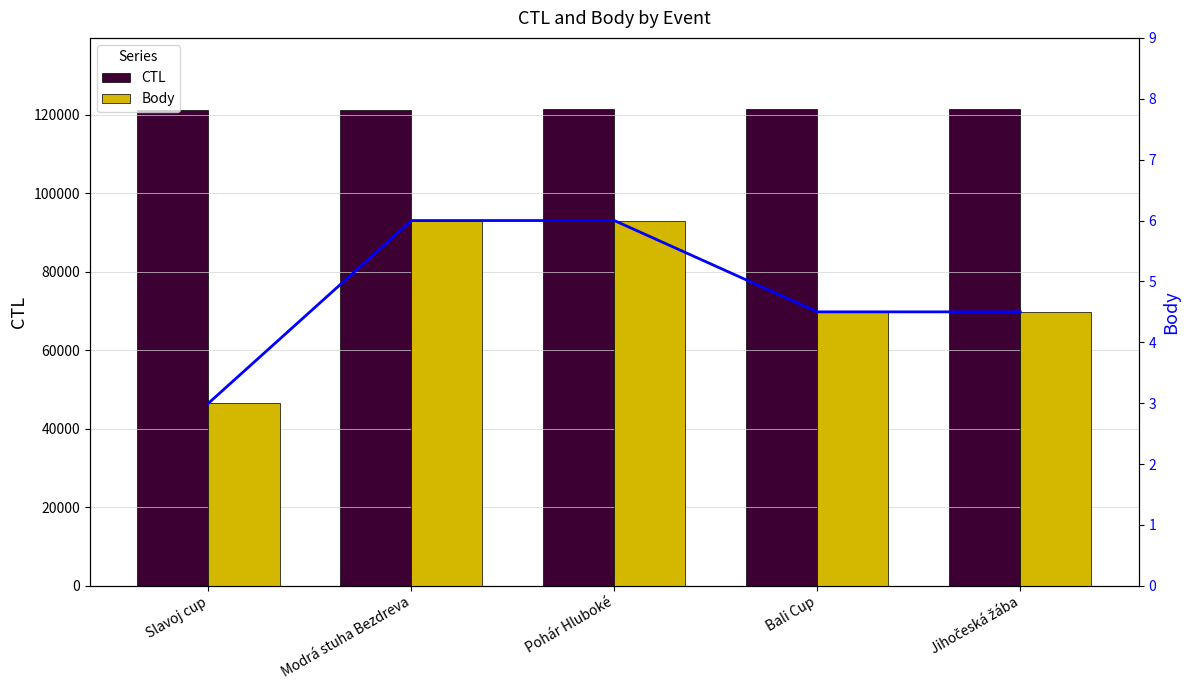

The value of CTL at Slavoj cup is 48310.3. True or false?

False